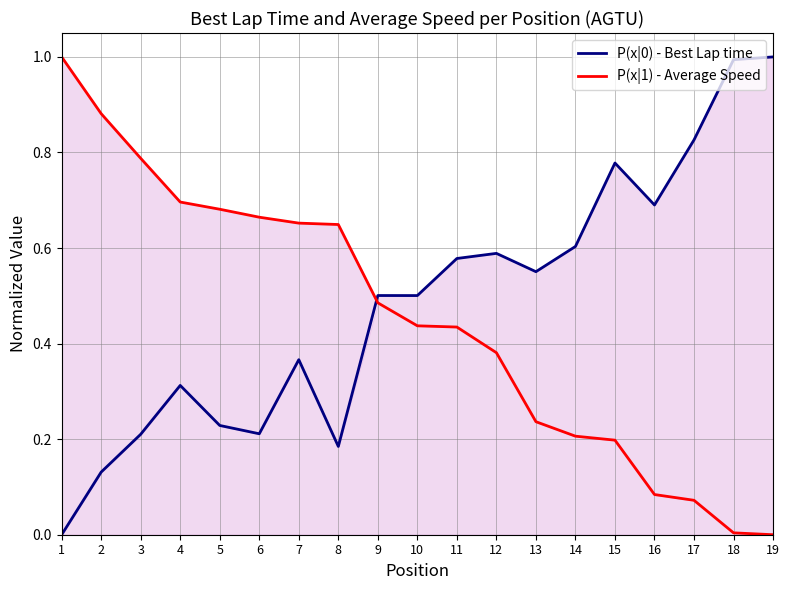

Where do P(x|0) - Best Lap time and P(x|1) - Average Speed first cross each other?

8 and 9